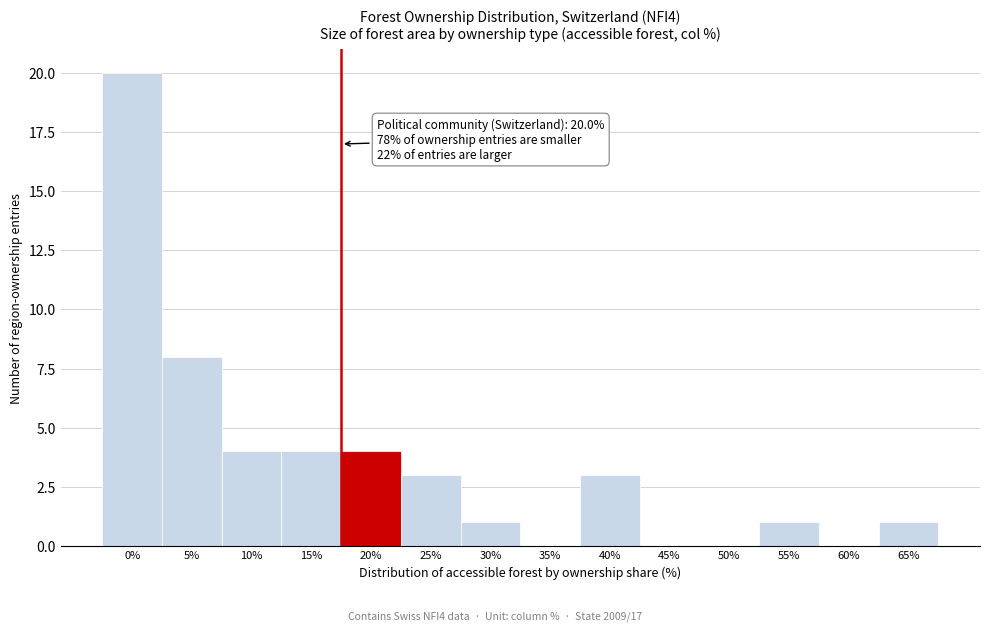

Reading left to right, transcribe all the data shown in this chart.

0%=20	5%=8	10%=4	15%=4	20%=4	25%=3	30%=1	35%=0	40%=3	45%=0	50%=0	55%=1	60%=0	65%=1